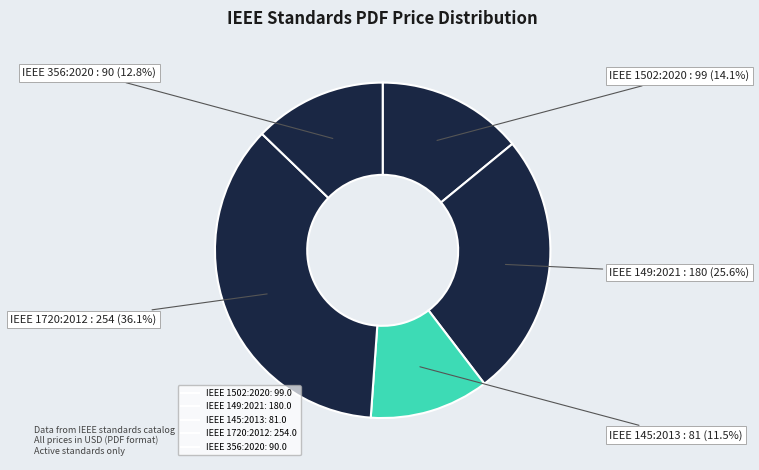

What percentage do IEEE 1502:2020 and IEEE 356:2020 together represent?

26.8%